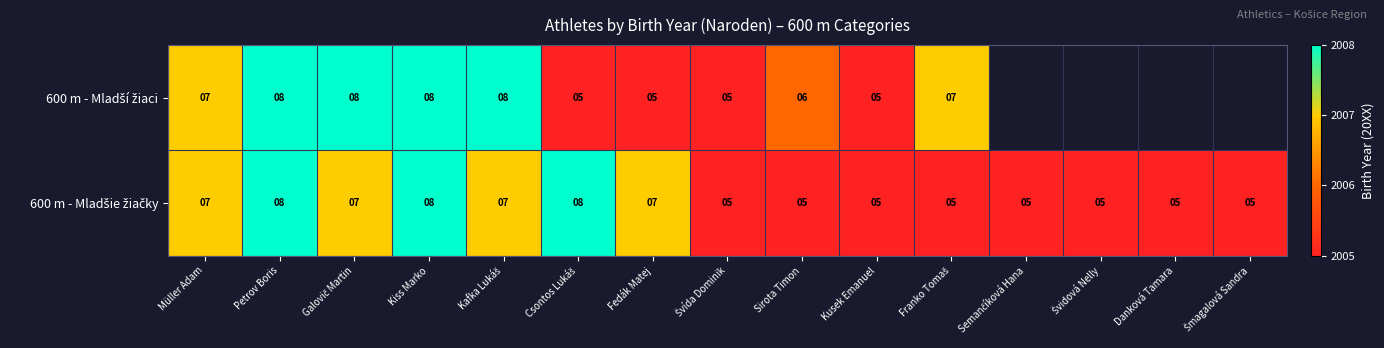

What is the total value across all series at Petrov Boris?

16